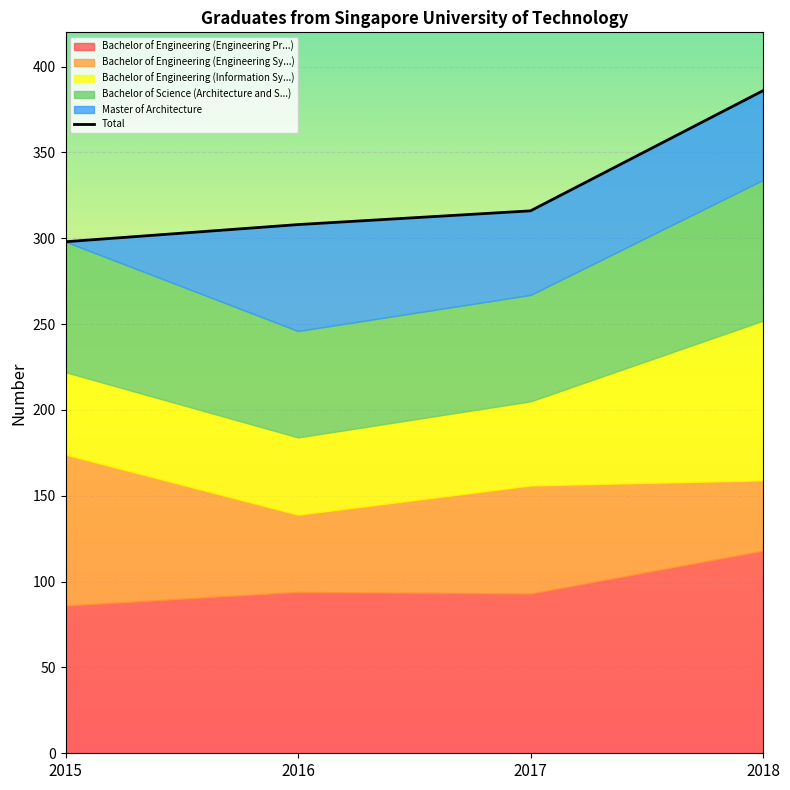

Between 2018 and 2017, which is larger?

2018